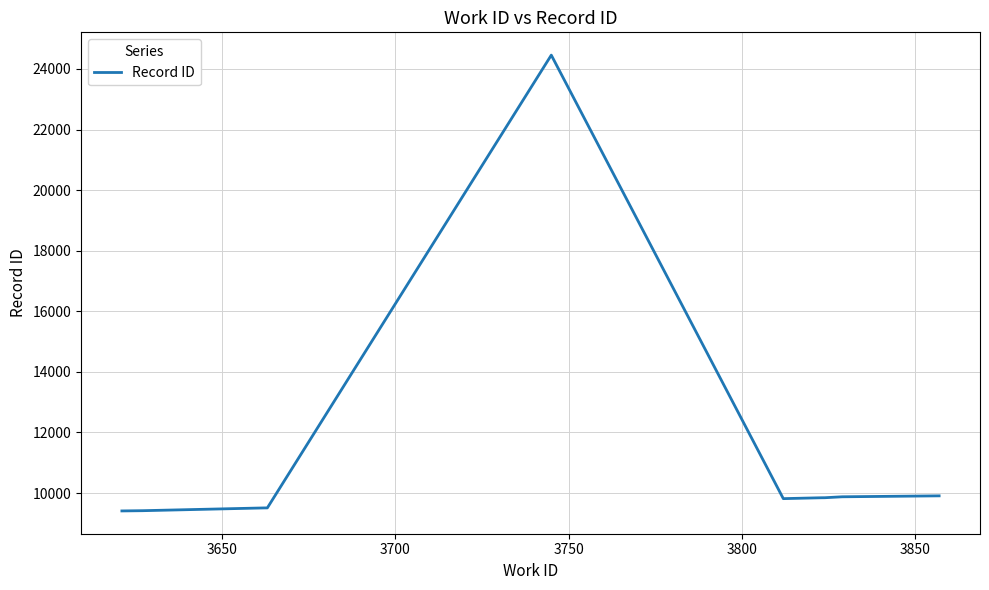

What is the minimum value shown in the chart?

9409